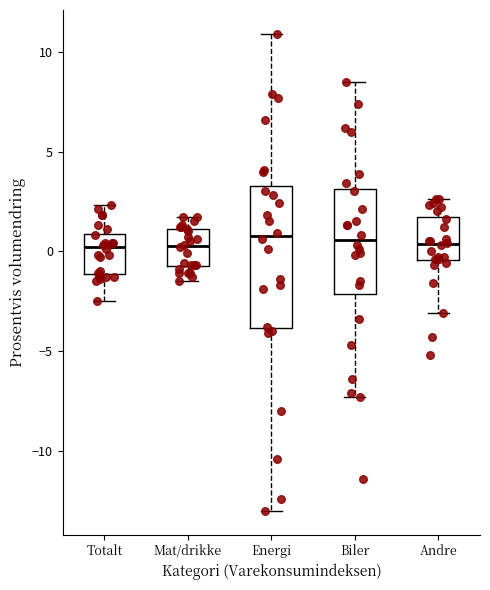

Reading left to right, transcribe this box plot: for each box, give where its median line is, the range the box spans, and where its two whiskers end, as read against the y-axis. The values are not printed on the chart, so give them approximately, as read against the axis.

Totalt: median 0.0, box -1.0 to 1.0, whiskers -2.5 to 2.5
Mat/drikke: median 0.5, box -0.5 to 1.0, whiskers -1.5 to 1.5
Energi: median 1.0, box -4.0 to 3.5, whiskers -13.0 to 11.0
Biler: median 0.5, box -2.0 to 3.0, whiskers -7.5 to 8.5
Andre: median 0.5, box -0.5 to 1.5, whiskers -3.0 to 2.5